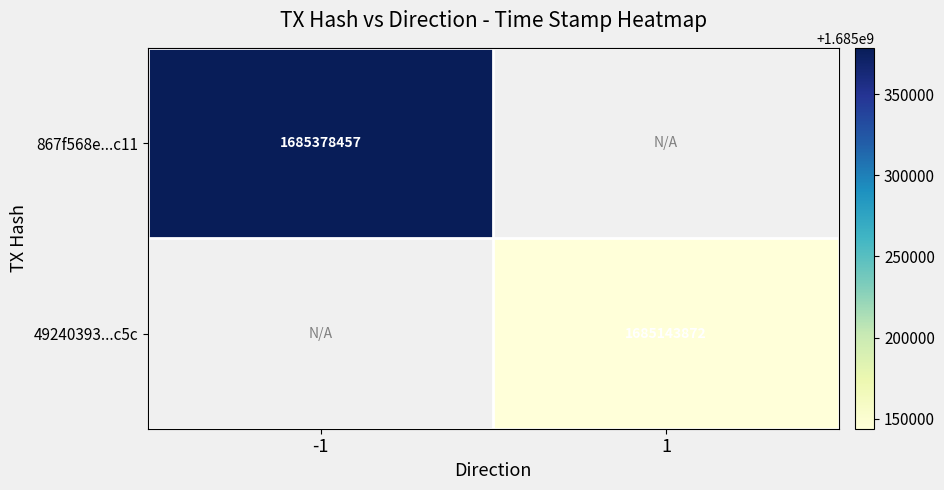

Is the value of 867f568e...c11 at -1 greater than the value of 49240393...c5c at 1?

Yes